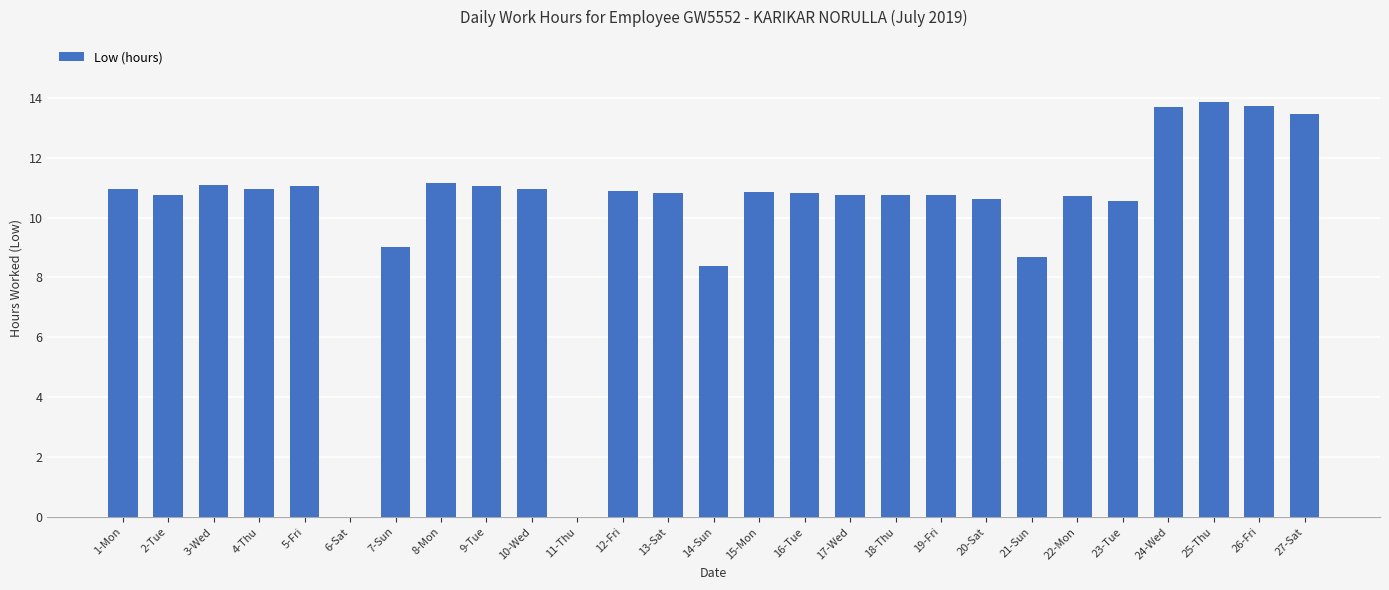

What is the sum of all values?

276.3